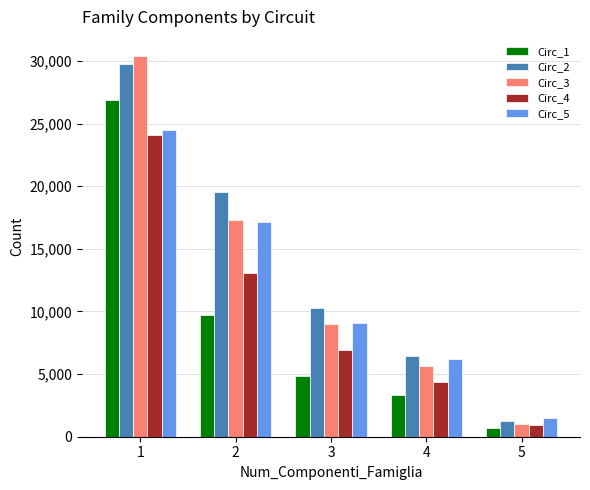

What is the difference between the Circ_4 values at 3 and 5?

5991